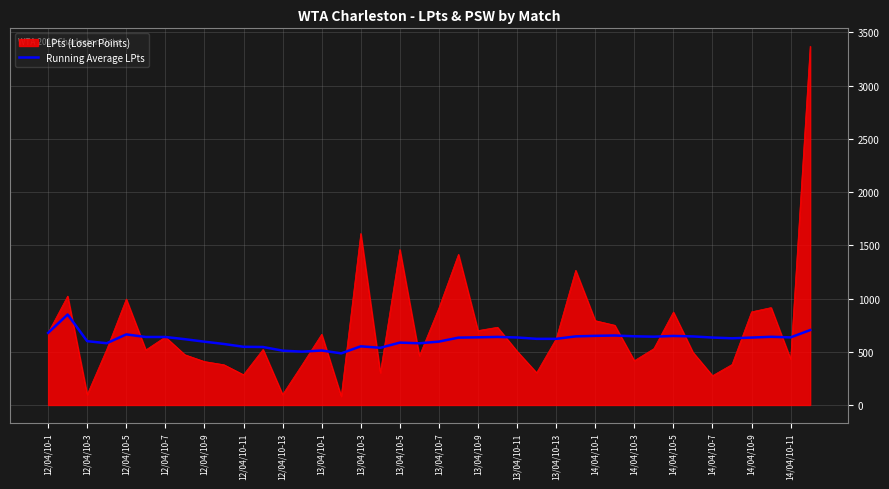

Which series has the largest range (max minus min)?

LPts (Loser Points)